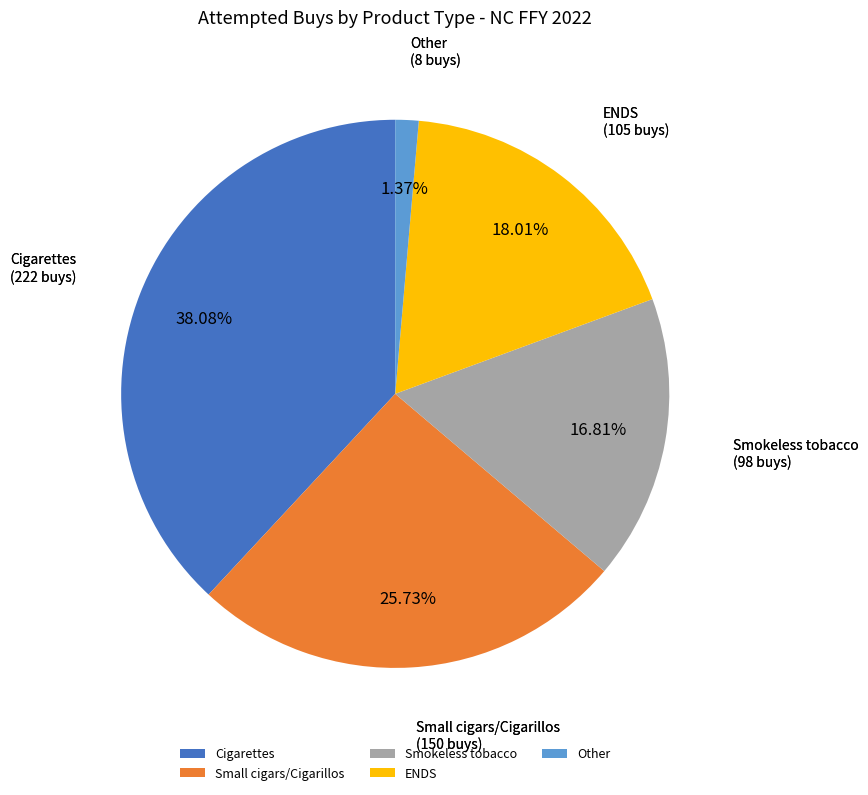

Does ENDS represent more than half of the total?

No